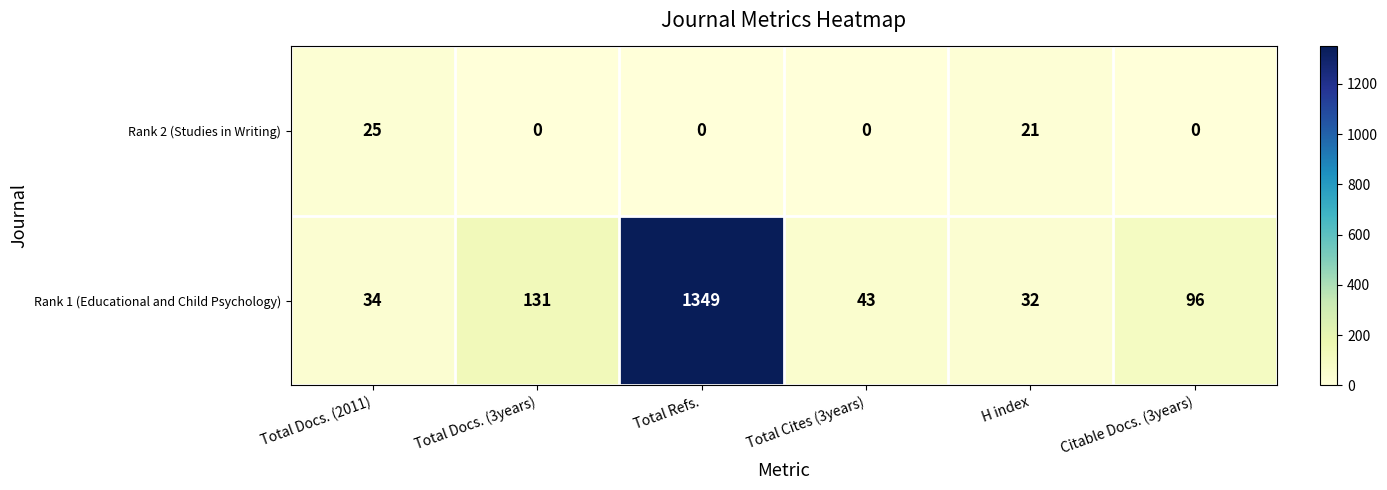

What is the highest value of the Rank 1 (Educational and Child Psychology) series?

1349